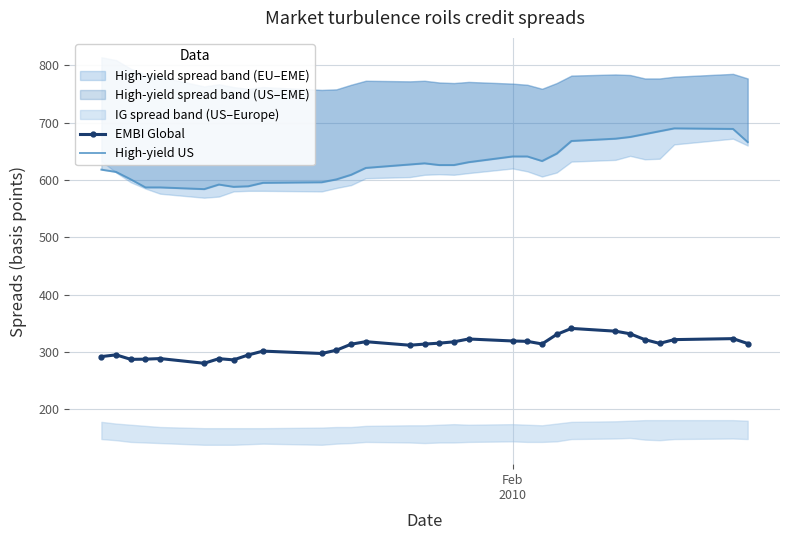

What is the lowest value of the EMBI Global series?

280.2